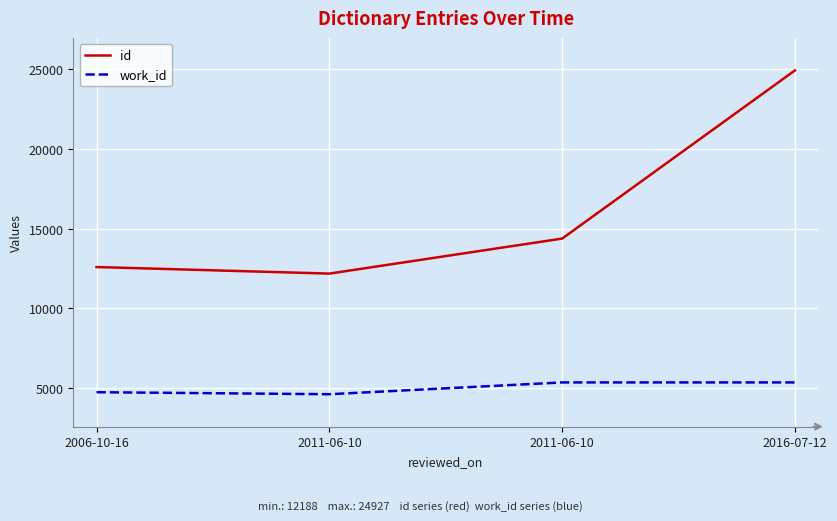

At which label does id reach its minimum?

2011-06-10